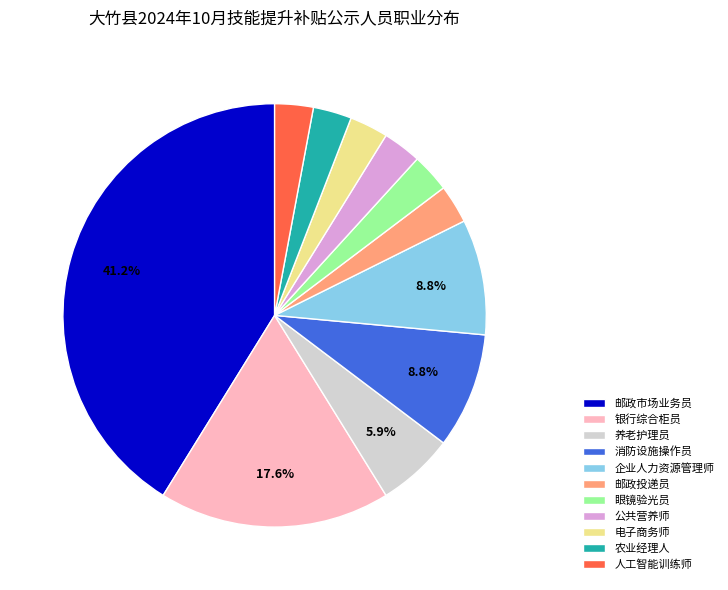

True or false: 企业人力资源管理师 accounts for 1% of the total.

False